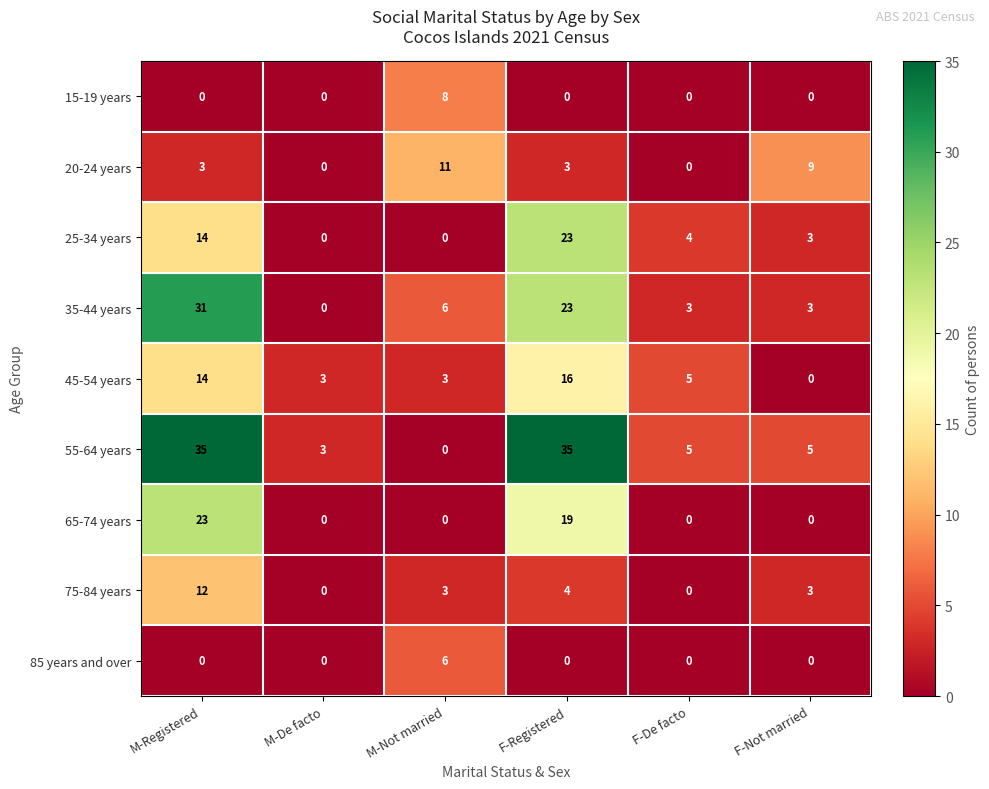

Is it true that 85 years and over equals -2 at F-De facto?

False